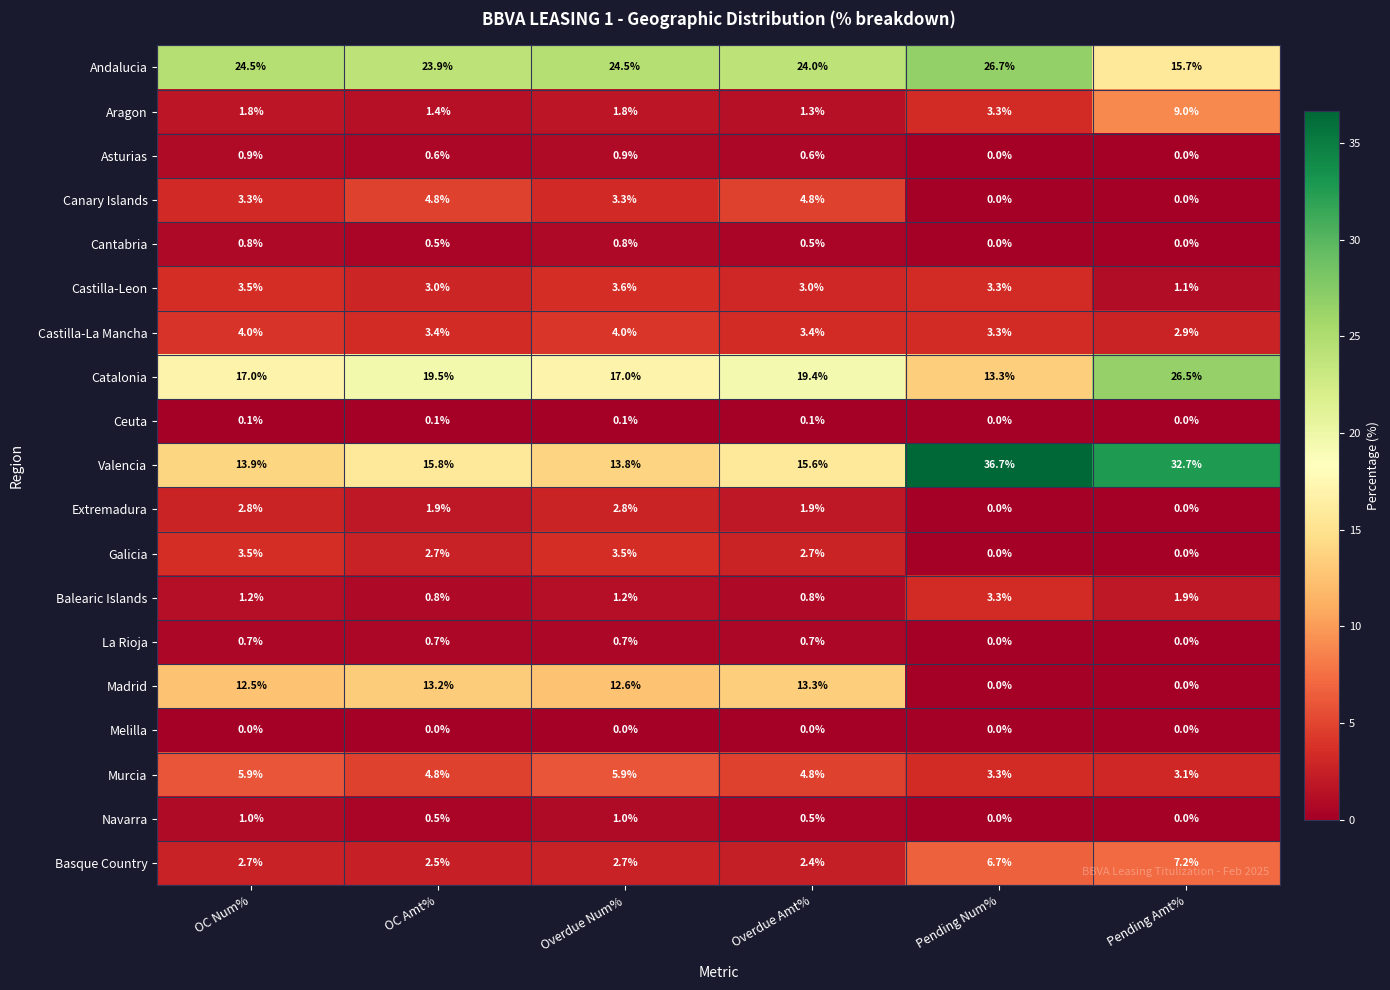

What is the greatest value displayed?

36.7